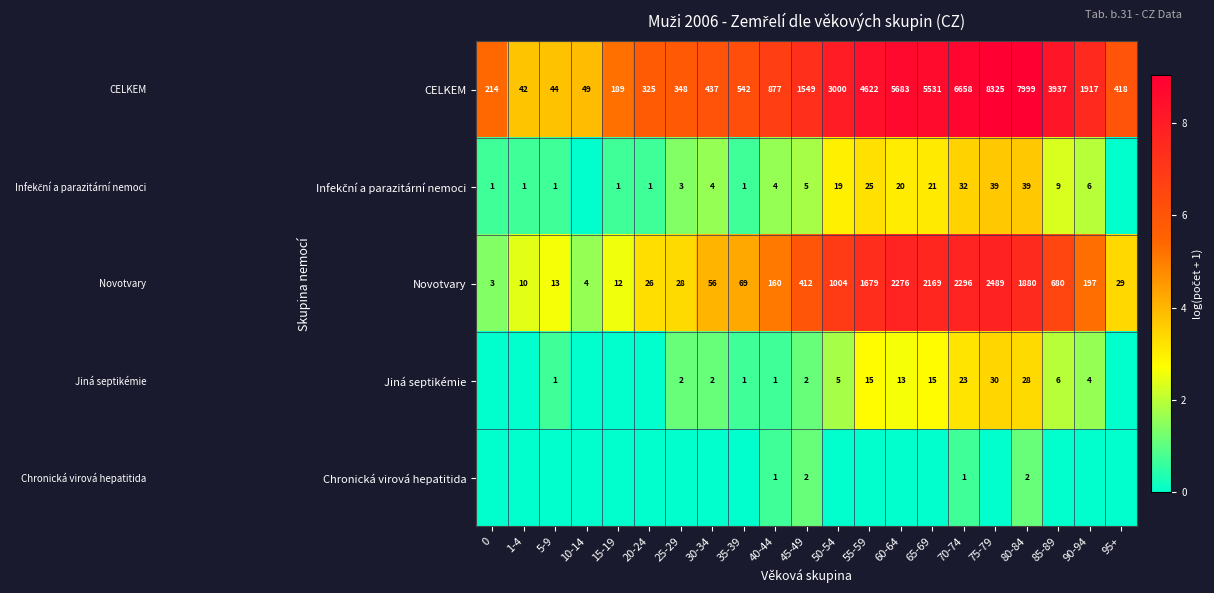

Is the value of CELKEM at 35-39 greater than the value of Novotvary at 95+?

Yes